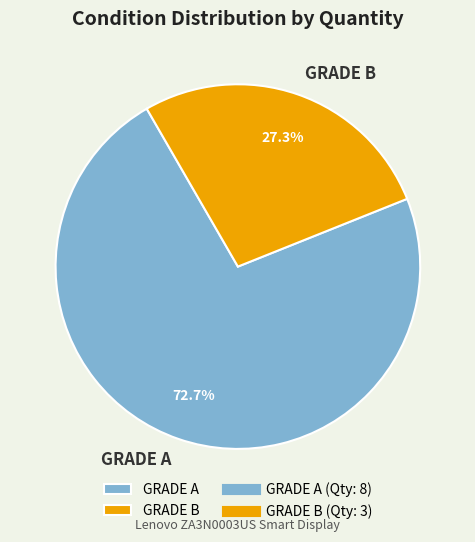

What percentage is the GRADE A slice, to the nearest percent?

73%